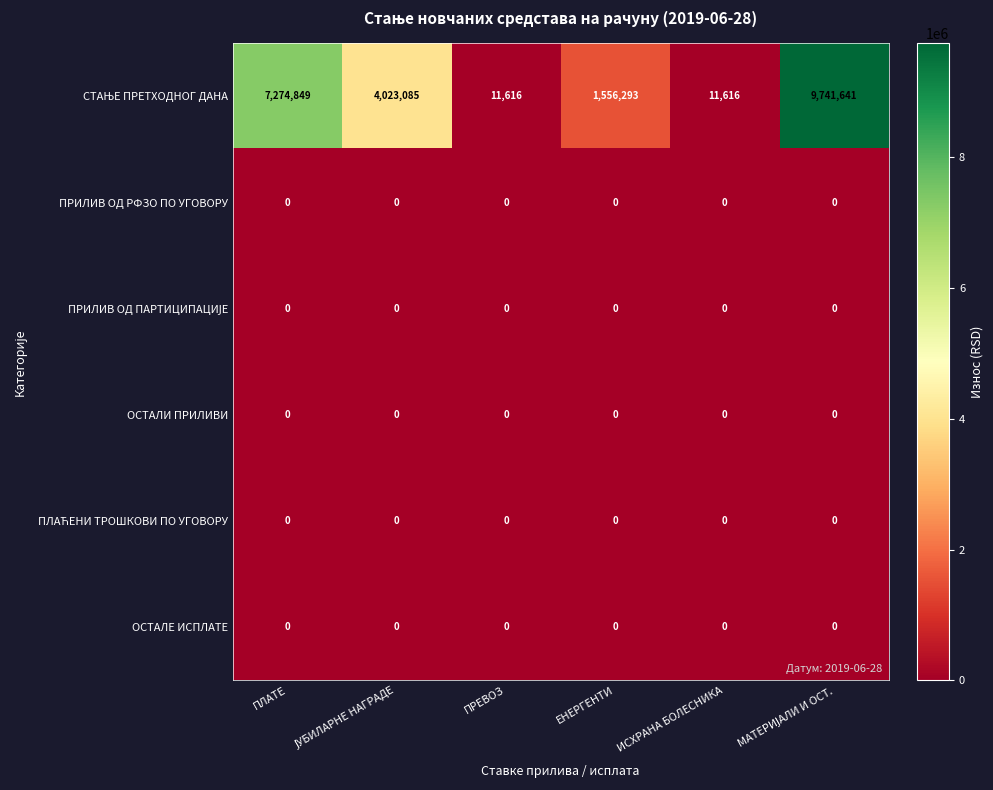

What is the maximum value shown in the chart?

9741641